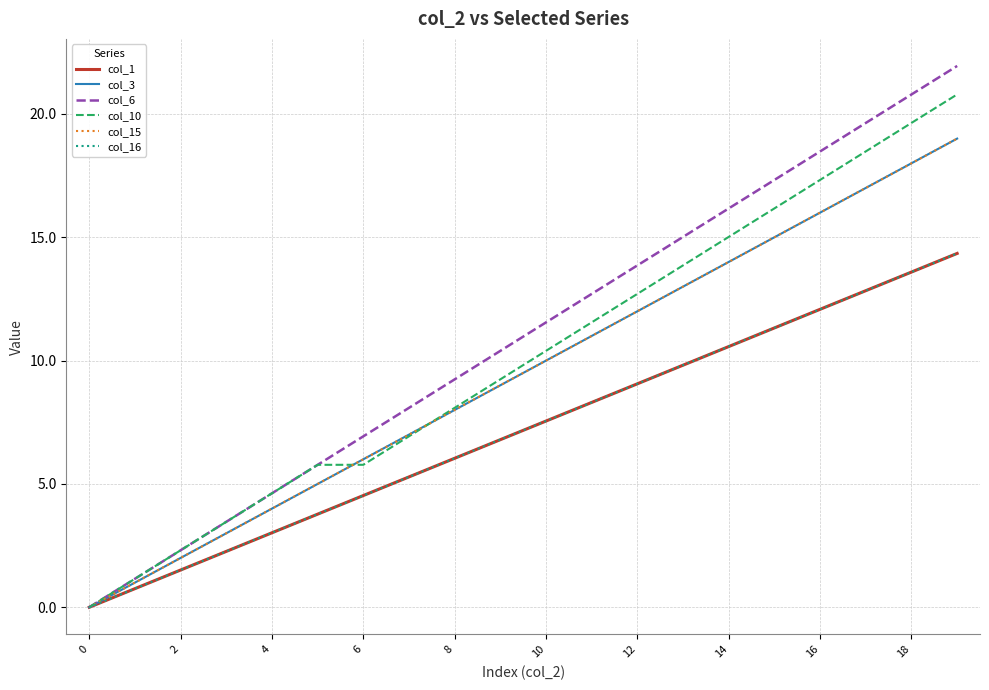

What is the label of the 3rd point from the left?

2